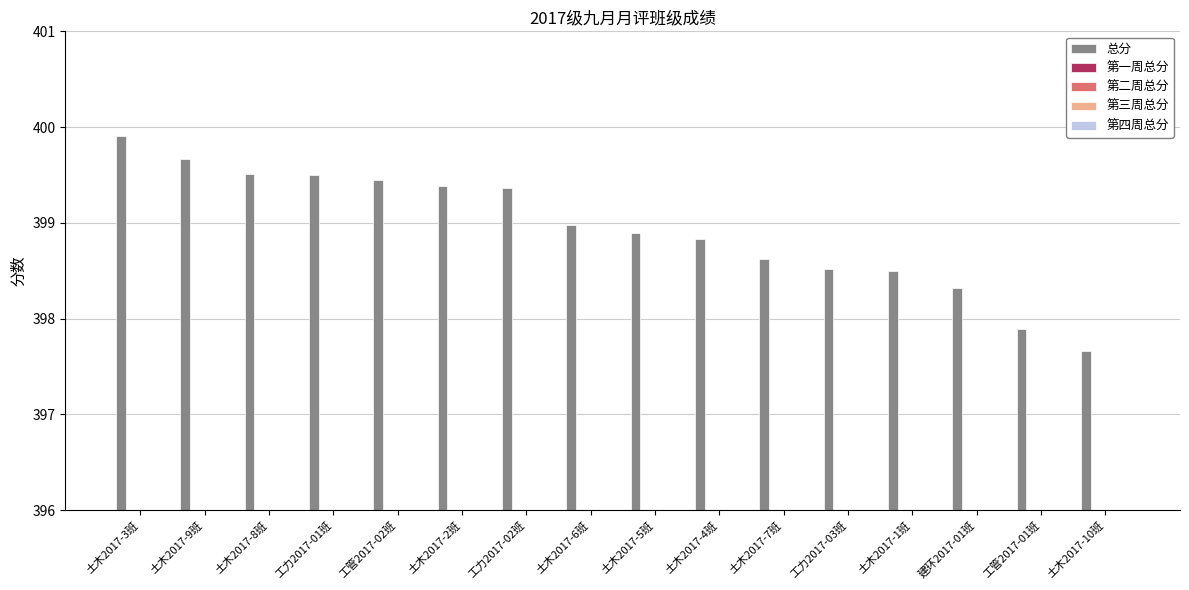

Reading left to right, list all the values displayed in this chart.

总分: 土木2017-3班=399.9	土木2017-9班=399.7	土木2017-8班=399.5	工力2017-01班=399.5	工管2017-02班=399.4	土木2017-2班=399.4	工力2017-02班=399.4	土木2017-6班=399.0	土木2017-5班=398.9	土木2017-4班=398.8	土木2017-7班=398.6	工力2017-03班=398.5	土木2017-1班=398.5	建环2017-01班=398.3	工管2017-01班=397.9	土木2017-10班=397.7
第一周总分: 土木2017-3班=100.0	土木2017-9班=100.0	土木2017-8班=100.0	工力2017-01班=100.0	工管2017-02班=99.8	土木2017-2班=100.0	工力2017-02班=100.0	土木2017-6班=100.0	土木2017-5班=100.0	土木2017-4班=100.0	土木2017-7班=99.8	工力2017-03班=100.0	土木2017-1班=100.0	建环2017-01班=100.0	工管2017-01班=100.0	土木2017-10班=99.8
第二周总分: 土木2017-3班=99.9	土木2017-9班=100.0	土木2017-8班=99.8	工力2017-01班=100.0	工管2017-02班=99.7	土木2017-2班=99.8	工力2017-02班=100.0	土木2017-6班=99.8	土木2017-5班=99.8	土木2017-4班=99.8	土木2017-7班=100.0	工力2017-03班=99.8	土木2017-1班=99.8	建环2017-01班=99.9	工管2017-01班=98.7	土木2017-10班=99.7
第三周总分: 土木2017-3班=100.0	土木2017-9班=100.0	土木2017-8班=99.9	工力2017-01班=99.8	工管2017-02班=100.0	土木2017-2班=99.7	工力2017-02班=99.5	土木2017-6班=99.7	土木2017-5班=99.6	土木2017-4班=99.8	土木2017-7班=99.5	工力2017-03班=99.3	土木2017-1班=98.9	建环2017-01班=99.2	工管2017-01班=99.6	土木2017-10班=98.8
第四周总分: 土木2017-3班=100.0	土木2017-9班=99.7	土木2017-8班=99.8	工力2017-01班=99.8	工管2017-02班=100.0	土木2017-2班=99.9	工力2017-02班=99.9	土木2017-6班=99.5	土木2017-5班=99.5	土木2017-4班=99.2	土木2017-7班=99.4	工力2017-03班=99.4	土木2017-1班=99.8	建环2017-01班=99.2	工管2017-01班=99.7	土木2017-10班=99.4